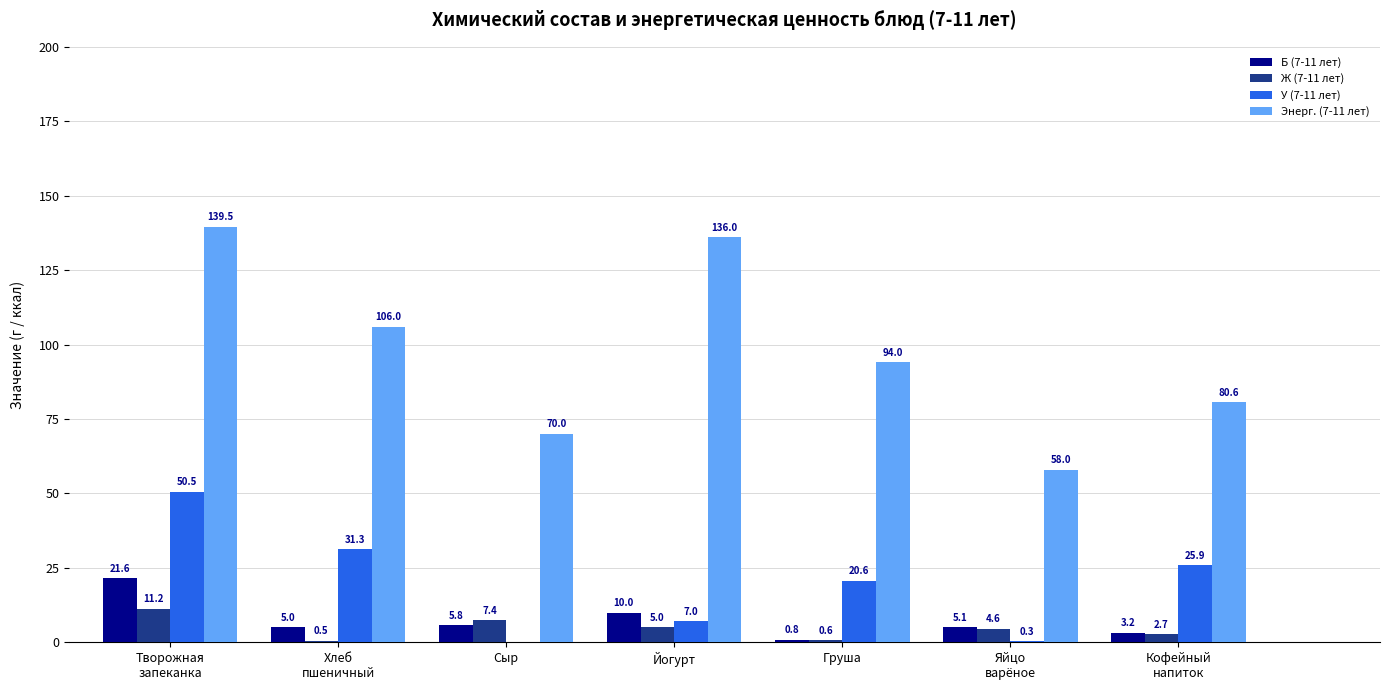

Where is Энерг. (7-11 лет) nearest to the value 98?

Груша